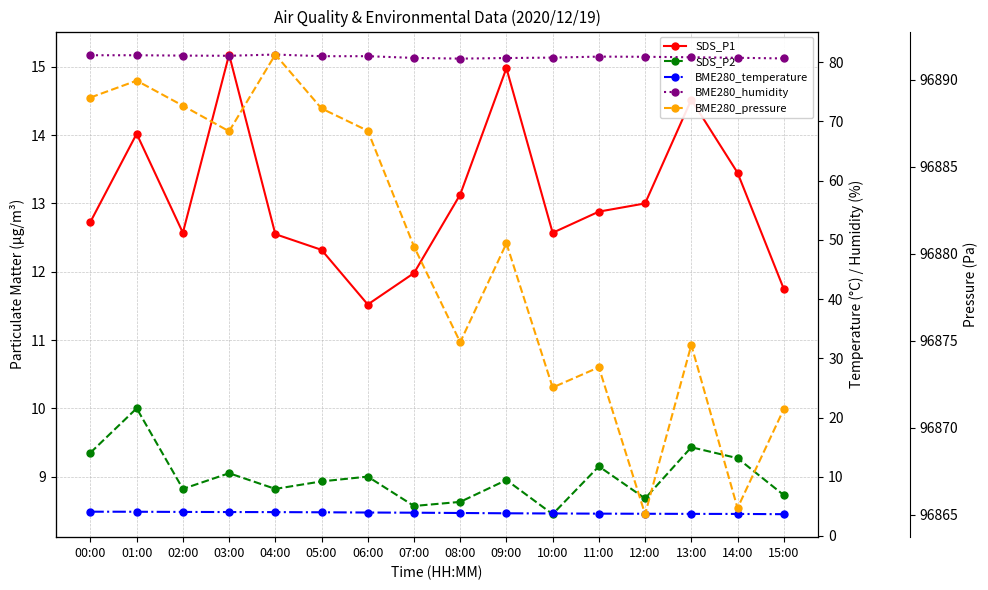

Which category has the lowest value across all series?

15:00